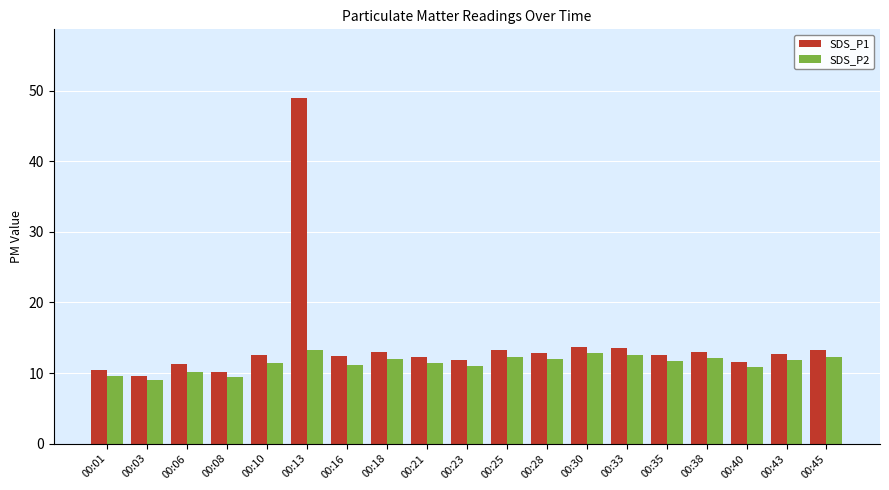

At 00:03, list the series in order from smallest to largest.

SDS_P2, SDS_P1